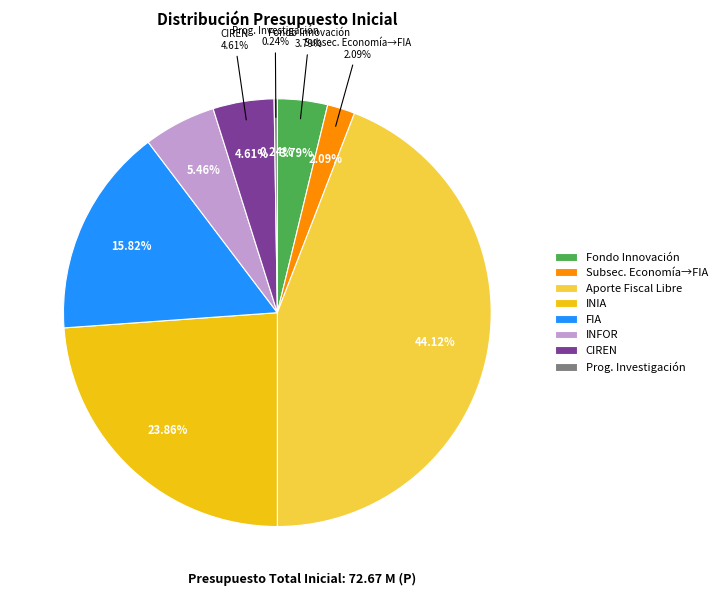

The Instituto Forestal slice represents 5% of the pie. True or false?

True